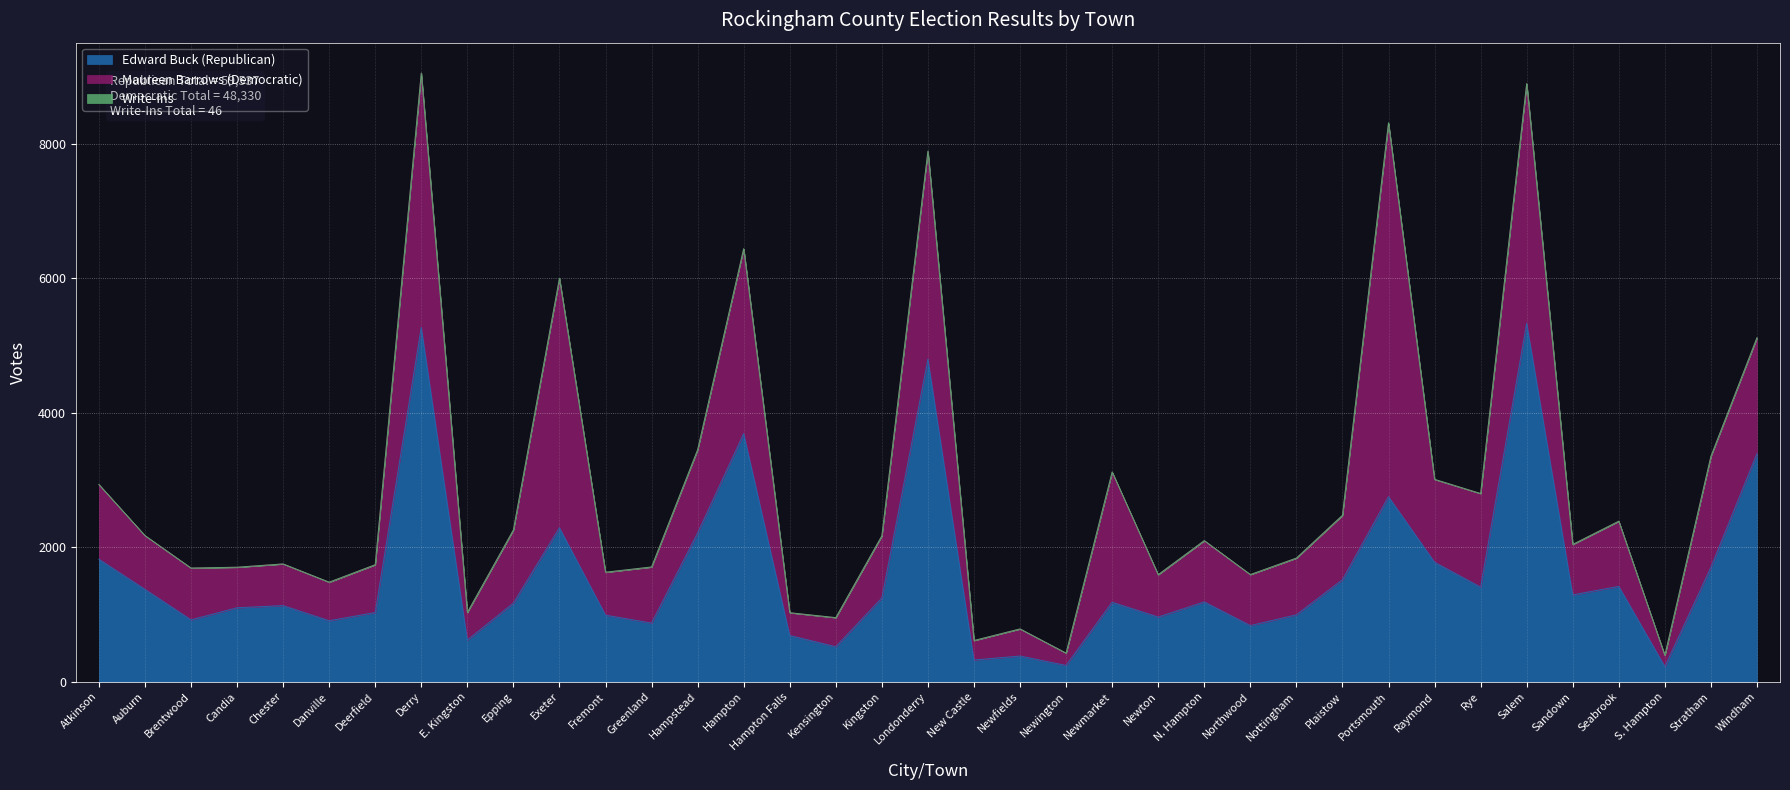

List the series in order of their overall mean, highest first.

Edward Buck (Republican), Maureen Barrows (Democratic), Write-Ins